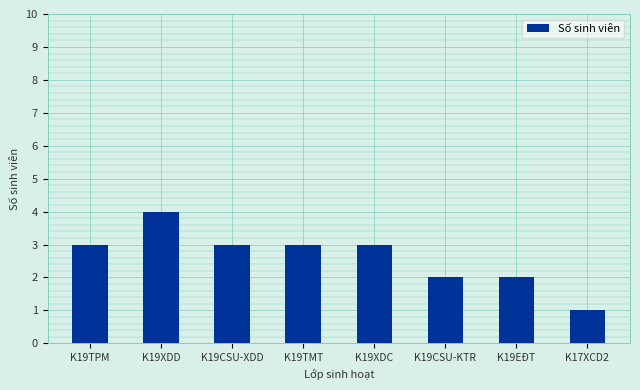

Which has a higher value, K19XDD or K19EĐT?

K19XDD